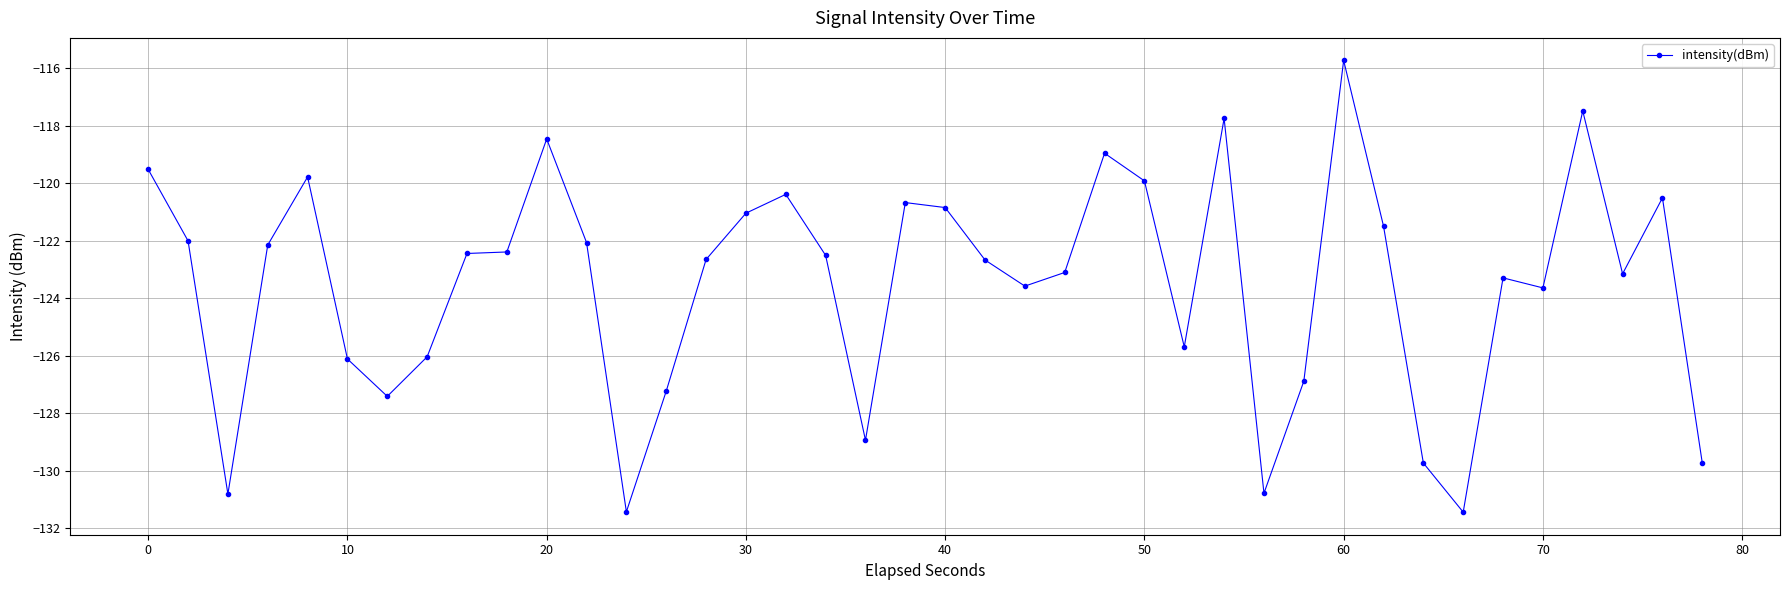

What is the difference between the maximum and minimum values?

15.7